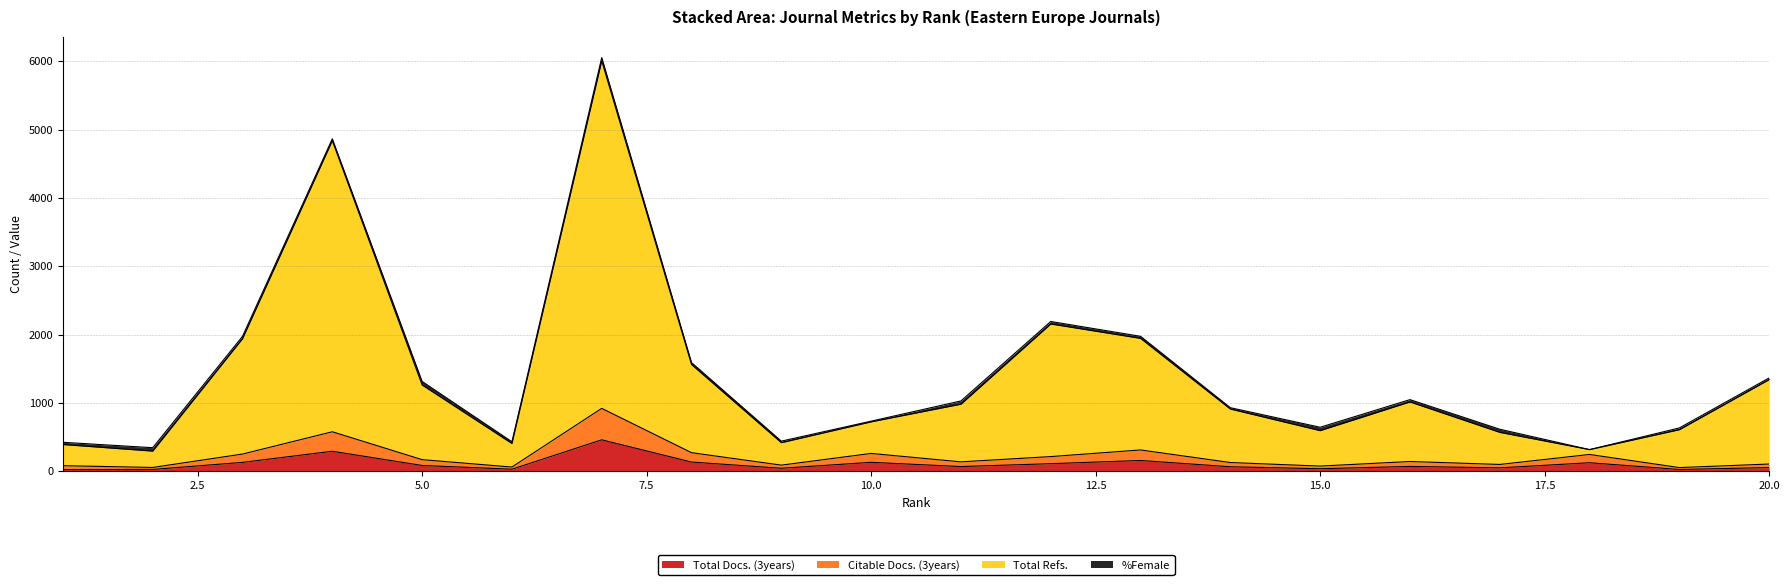

True or false: Total Refs. and Citable Docs. (3years) intersect in this chart.

False